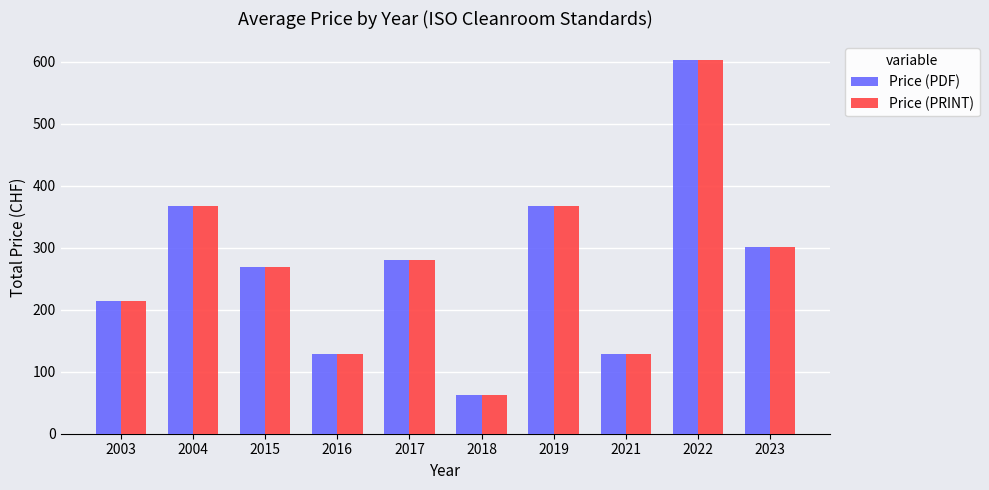

Is it true that Price (PRINT) equals 63 at 2018?

True